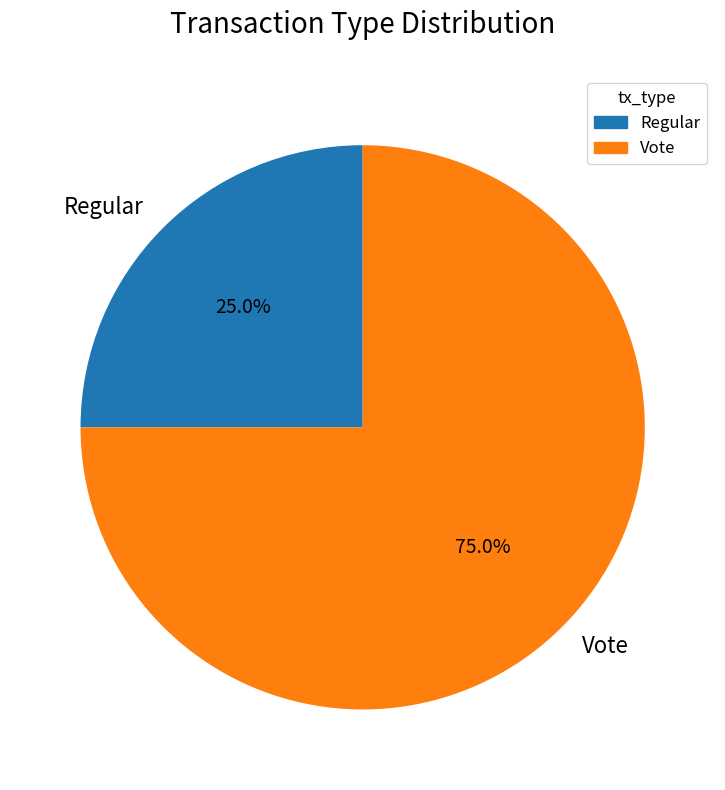

The Regular slice represents 25% of the pie. True or false?

True